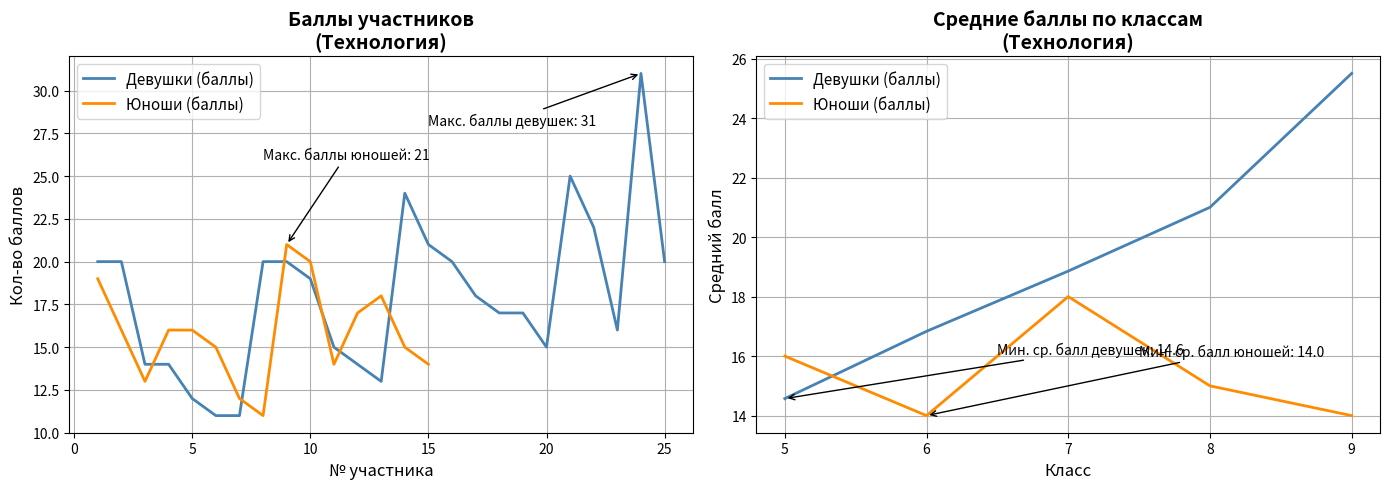

True or false: Юноши (баллы) has a value of 16.0 at 5.

True